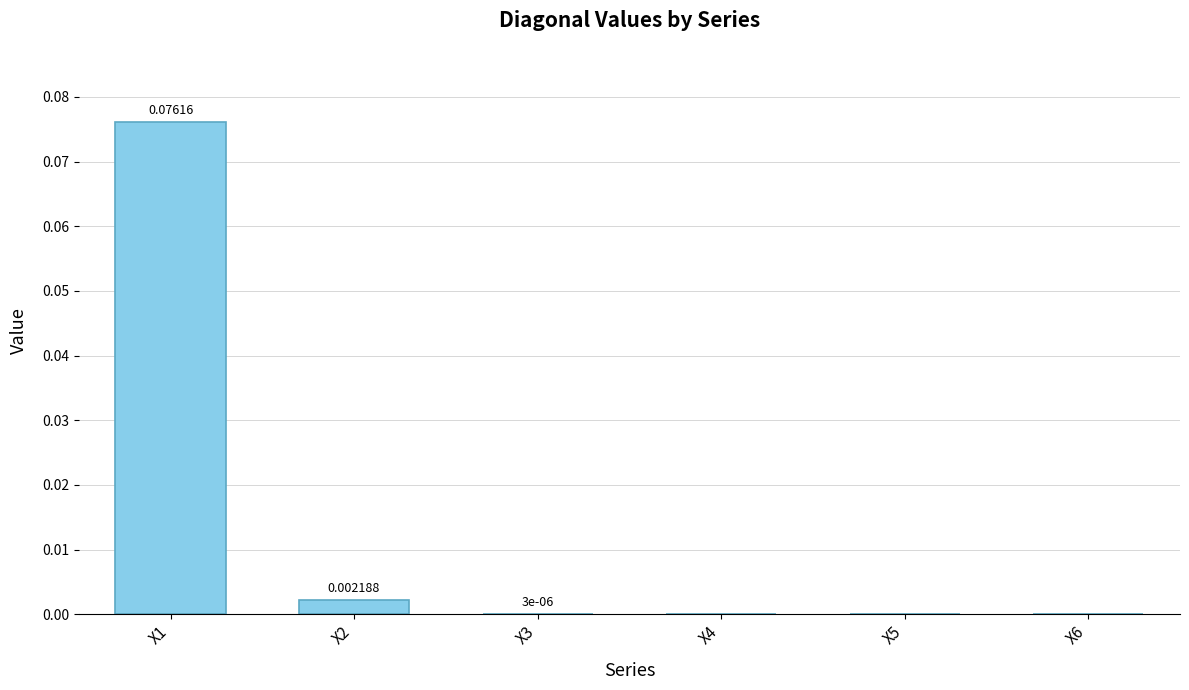

Which has a higher value, X1 or X6?

X1